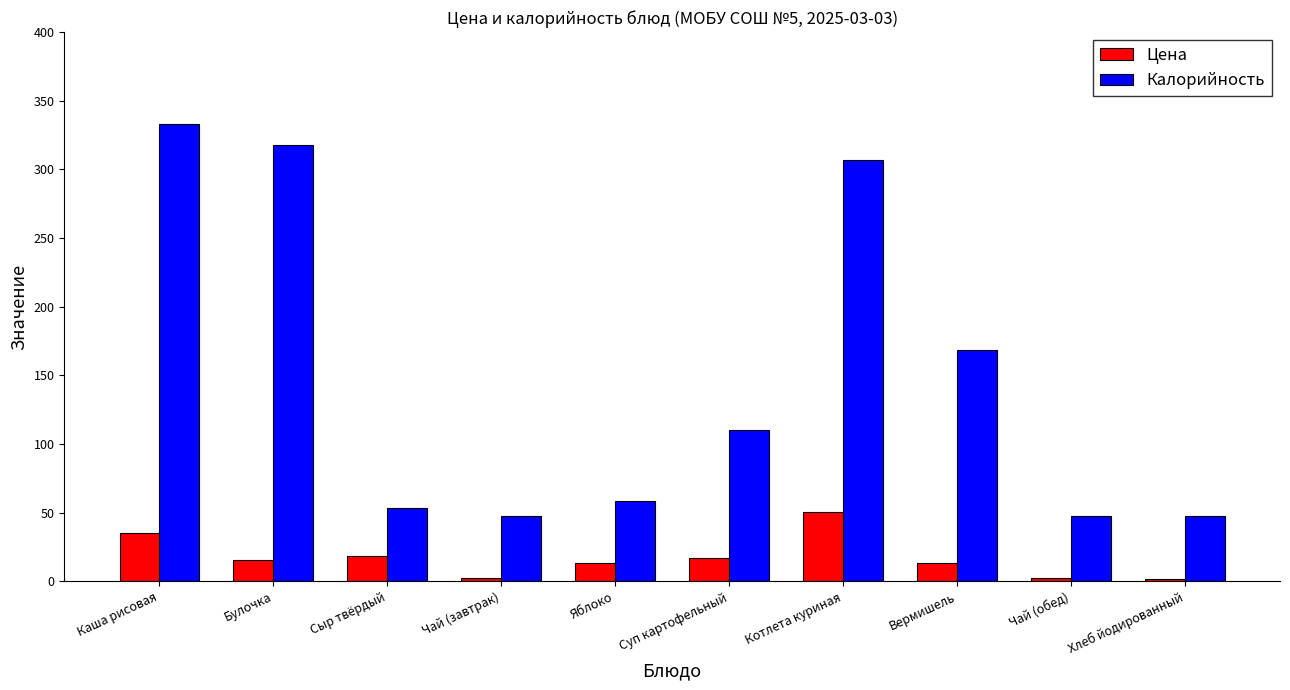

Which series changed the most between Чай (завтрак) and Котлета куриная?

Калорийность